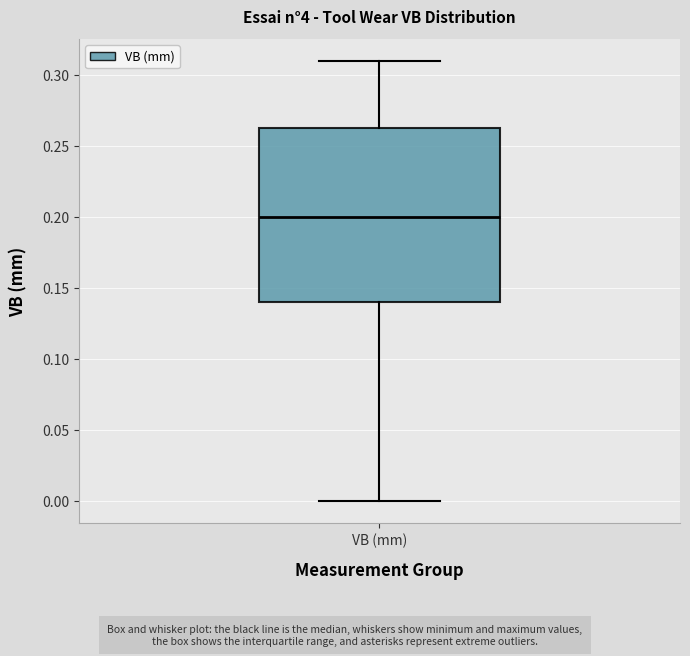

Read this box plot against the y-axis: the position of the median line, the range covered by the box, and the ends of both whiskers. The values are not printed on the chart, so give them approximately, as read against the axis.

median 0.200, box 0.140 to 0.265, whiskers 0.000 to 0.310